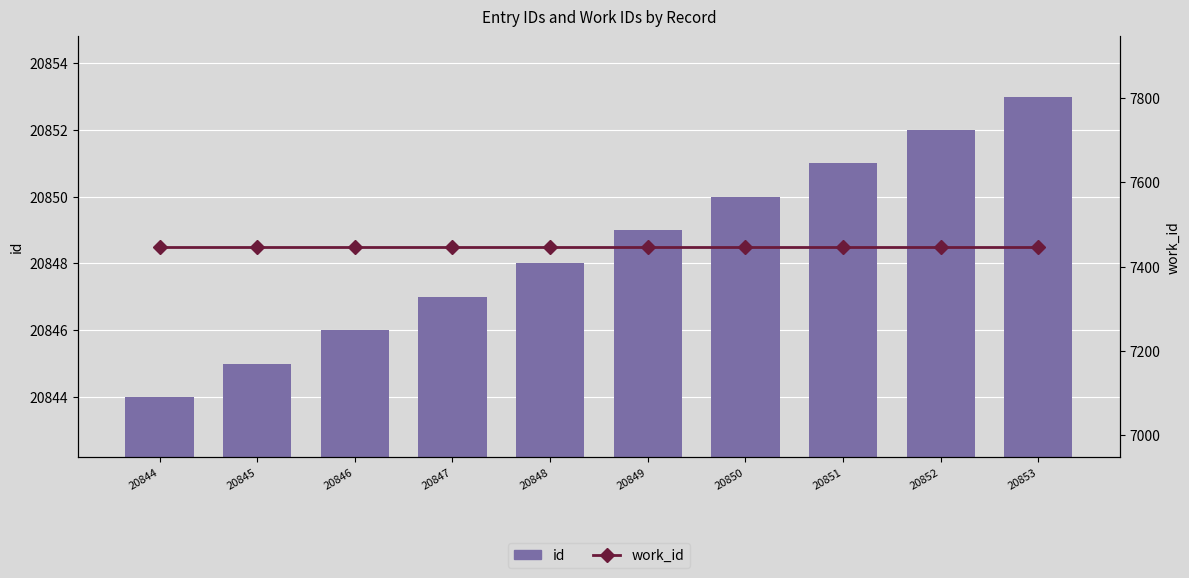

List the series in order of their peak value, highest first.

id, work_id